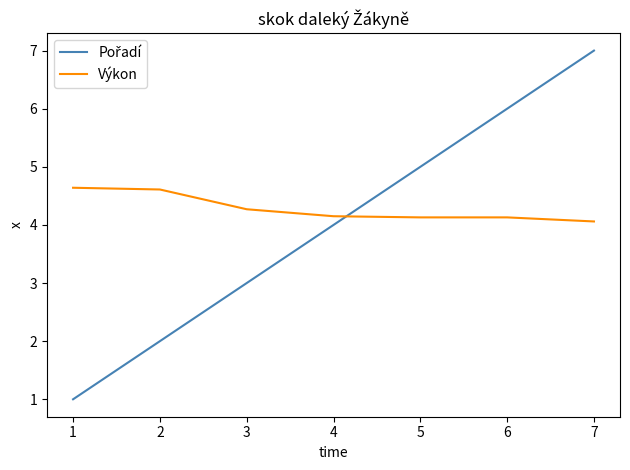

The Výkon series shows 1.4 at 7. True or false?

False